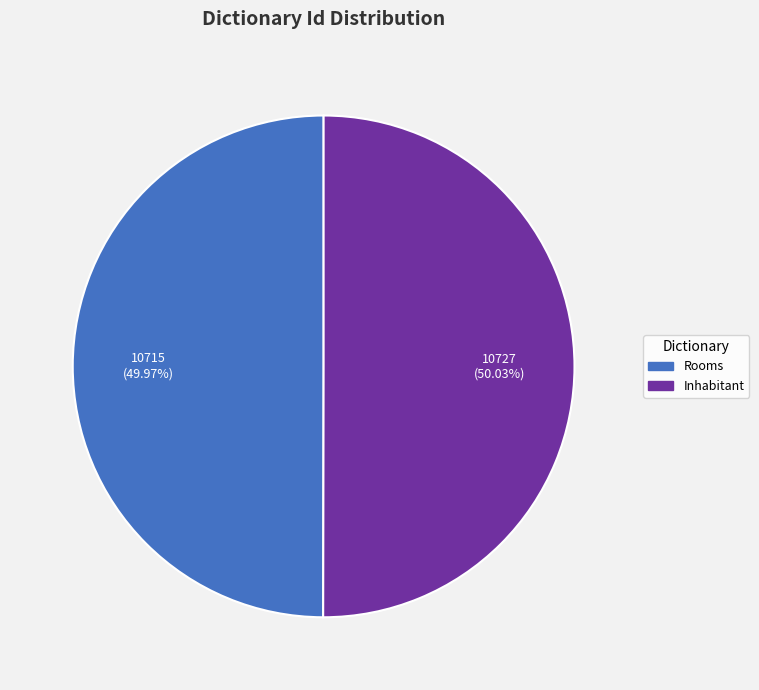

Combined, do Inhabitant and Rooms account for over 50%?

Yes